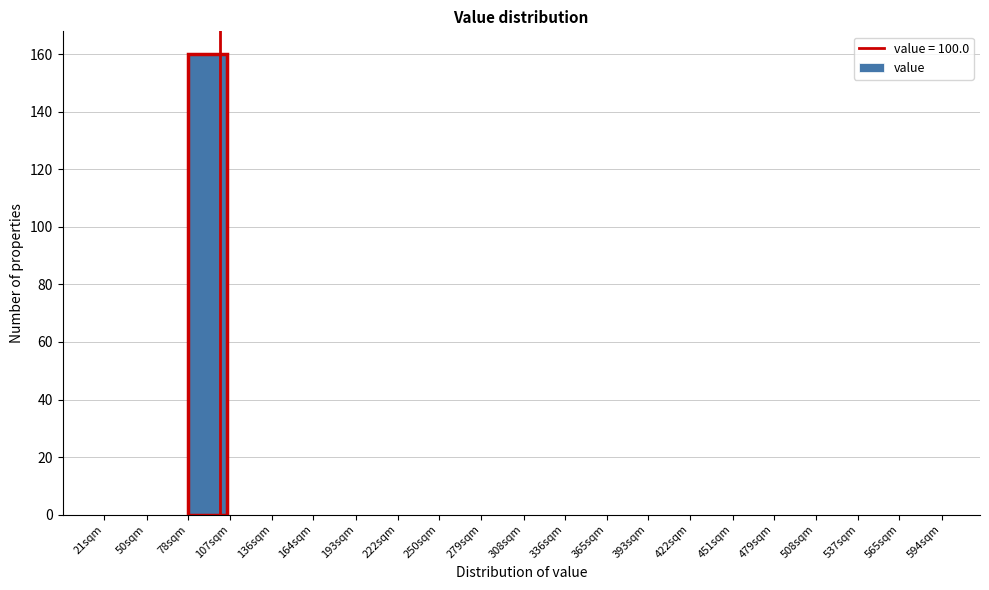

Reading left to right, extract all data points from this chart.

21sqm=0	50sqm=0	78sqm=160	107sqm=0	136sqm=0	164sqm=0	193sqm=0	222sqm=0	250sqm=0	279sqm=0	308sqm=0	336sqm=0	365sqm=0	393sqm=0	422sqm=0	451sqm=0	479sqm=0	508sqm=0	537sqm=0	565sqm=0